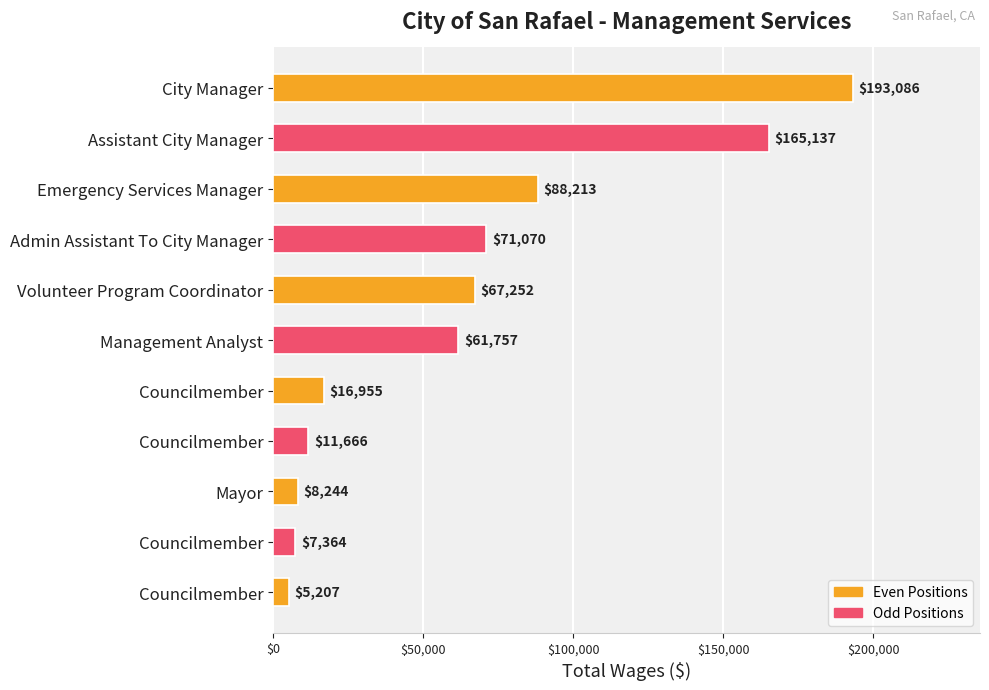

What is the greatest value displayed?

193086